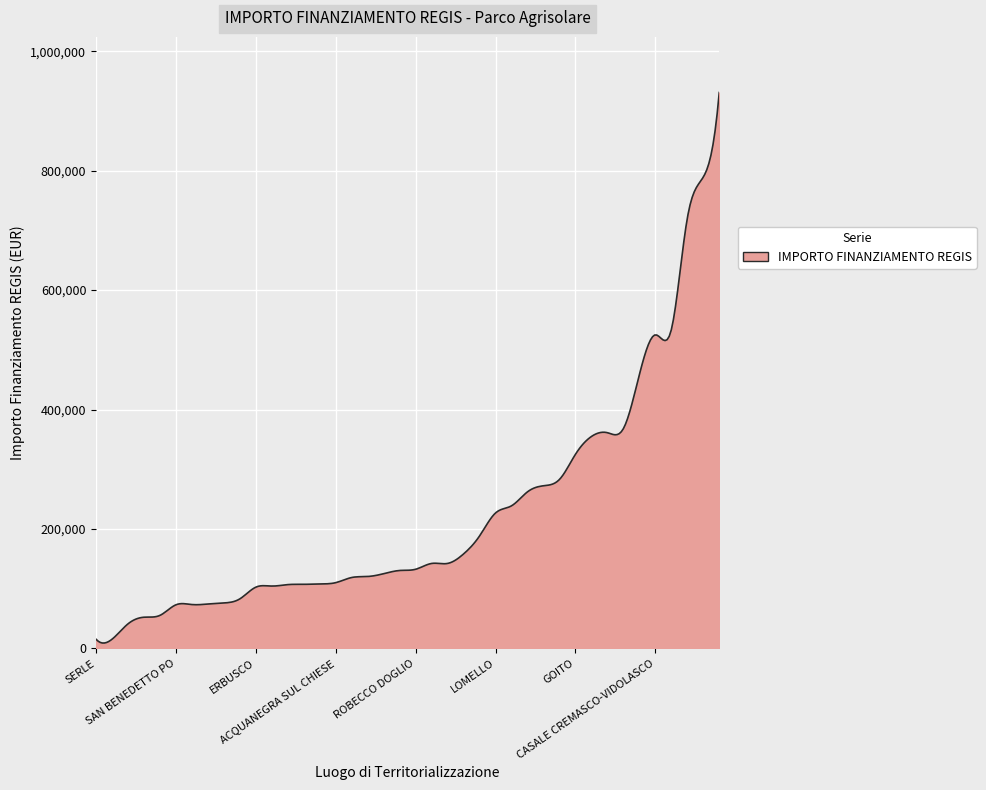

What is the maximum value shown in the chart?

930869.5